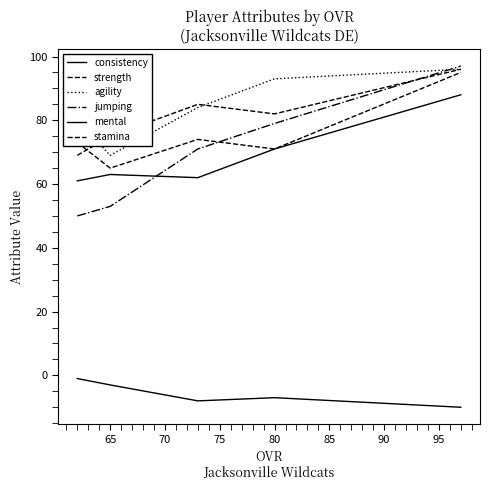

What is the smallest value displayed?

-10